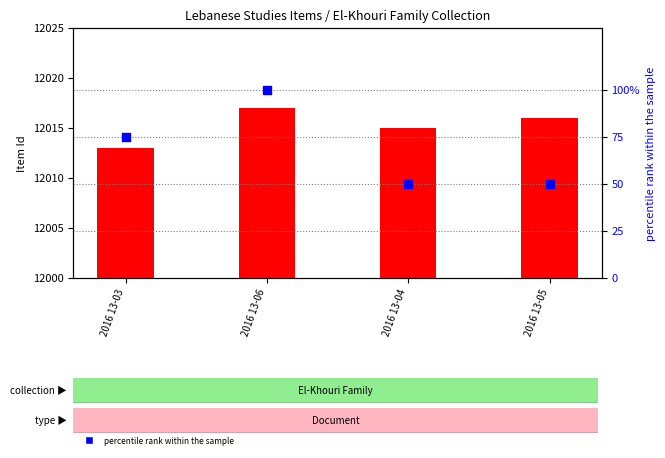

At which category is the sum across all series the highest?

2016 13-06